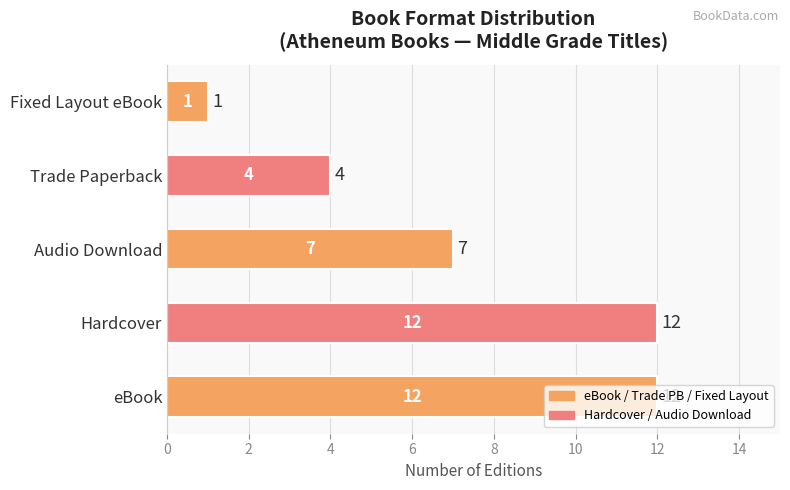

What is the minimum value shown in the chart?

1